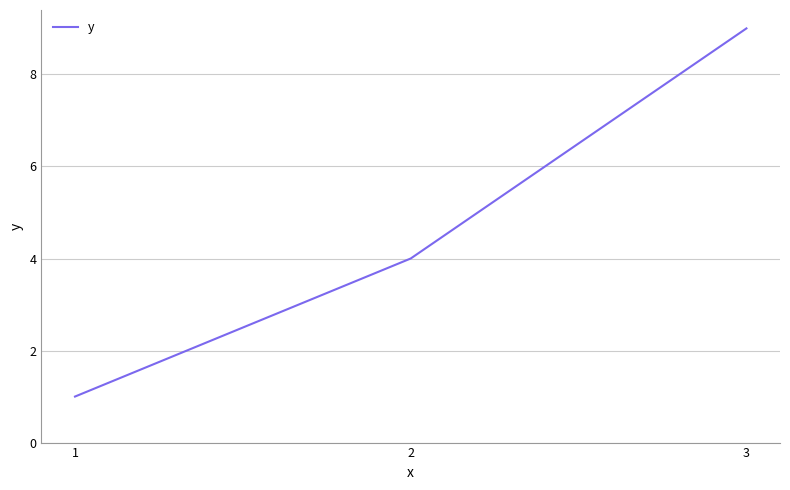

What is the change in value from 1 to 2?

+3